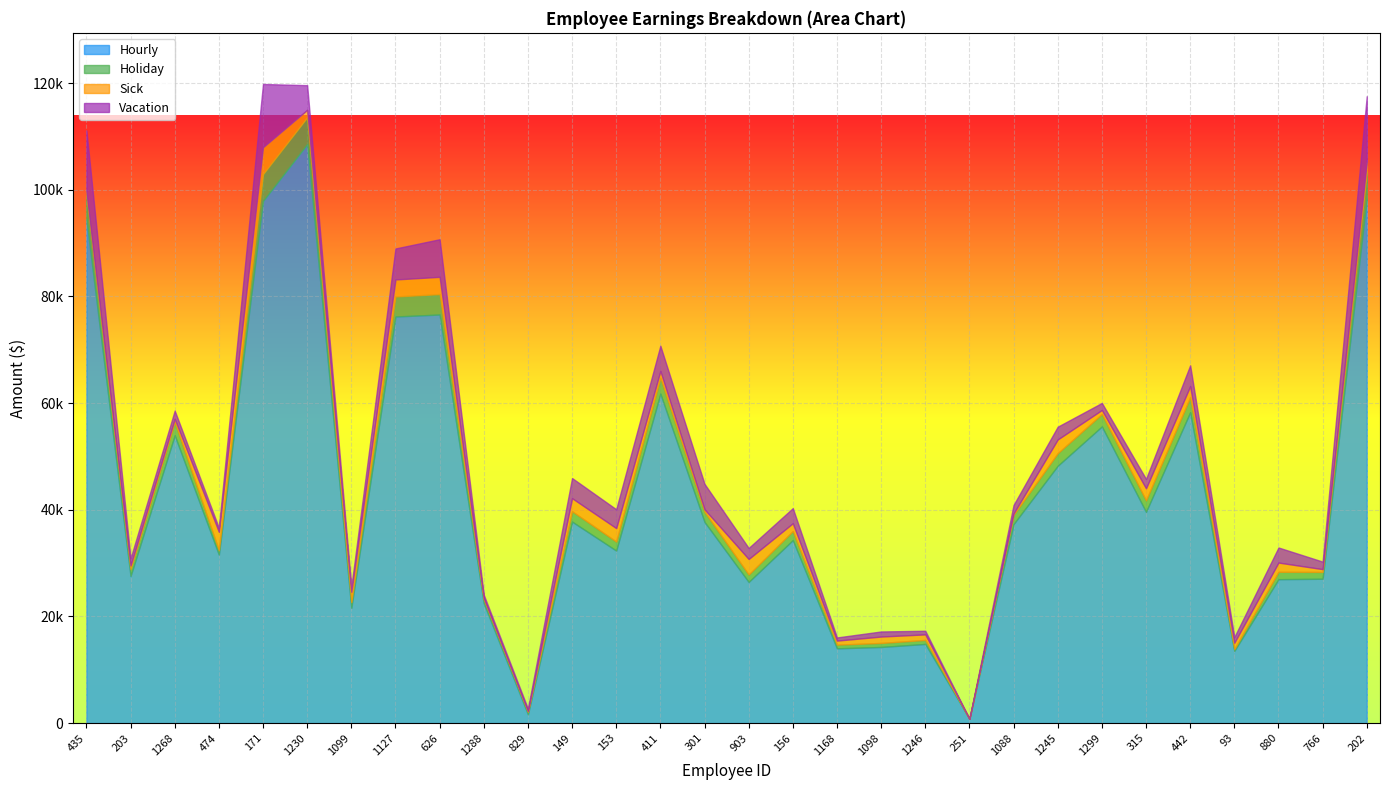

Does the chart display data point markers on the line(s)?

No